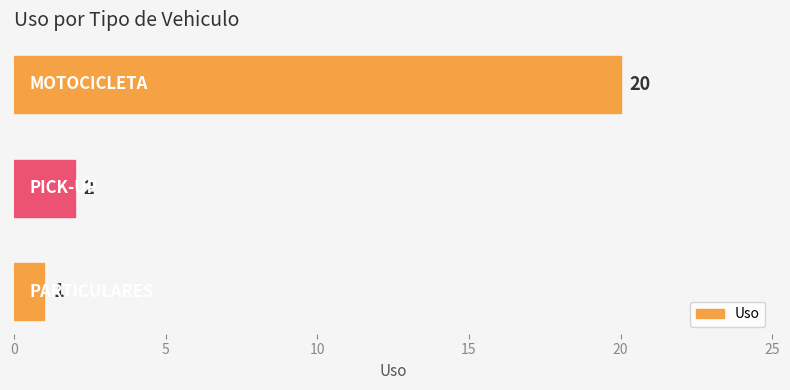

What is the greatest value displayed?

20